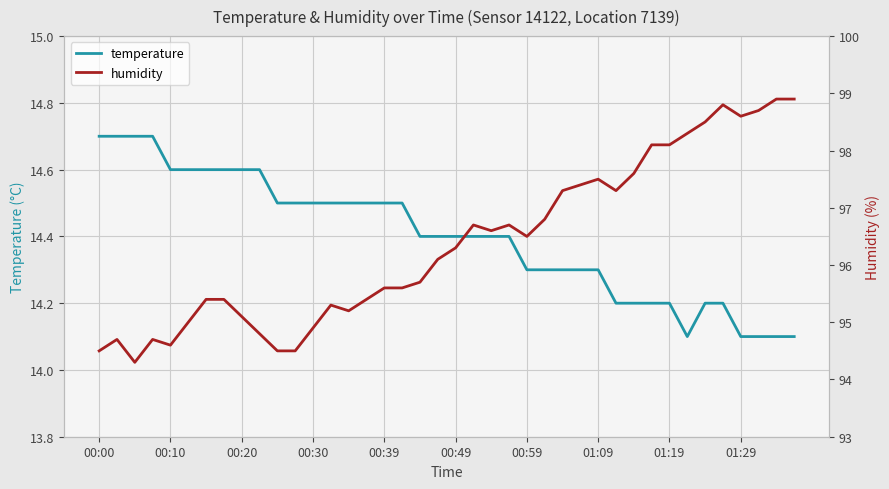

What is the highest value of the temperature series?

14.7